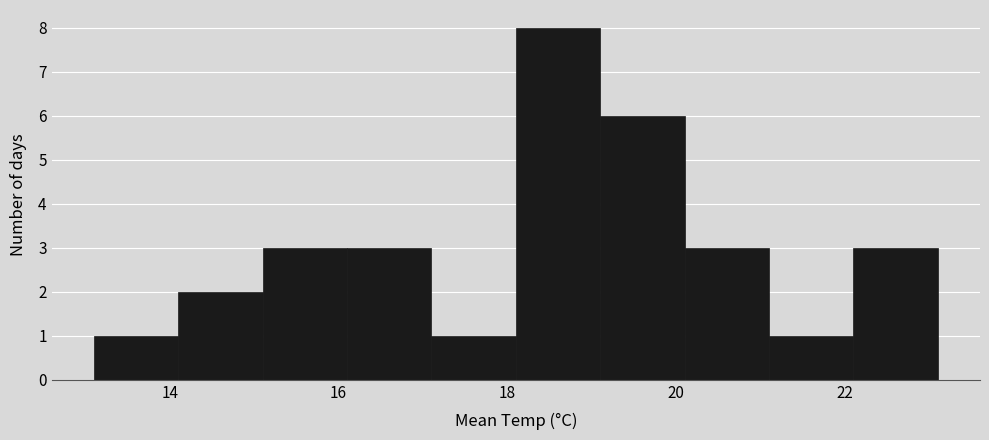

Which range on the x-axis has the tallest bar?

18.1 to 19.1